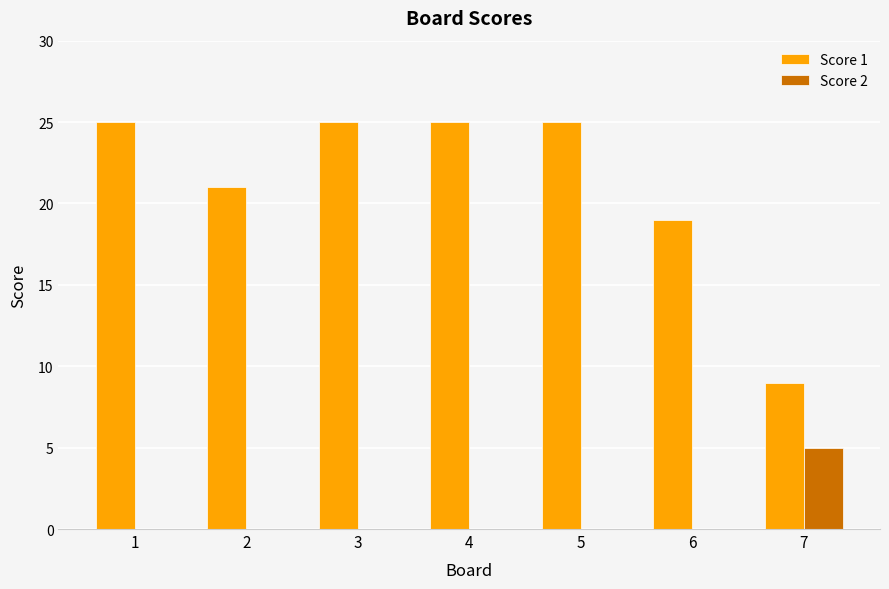

True or false: Score 2 has a value of -3 at 1.

False